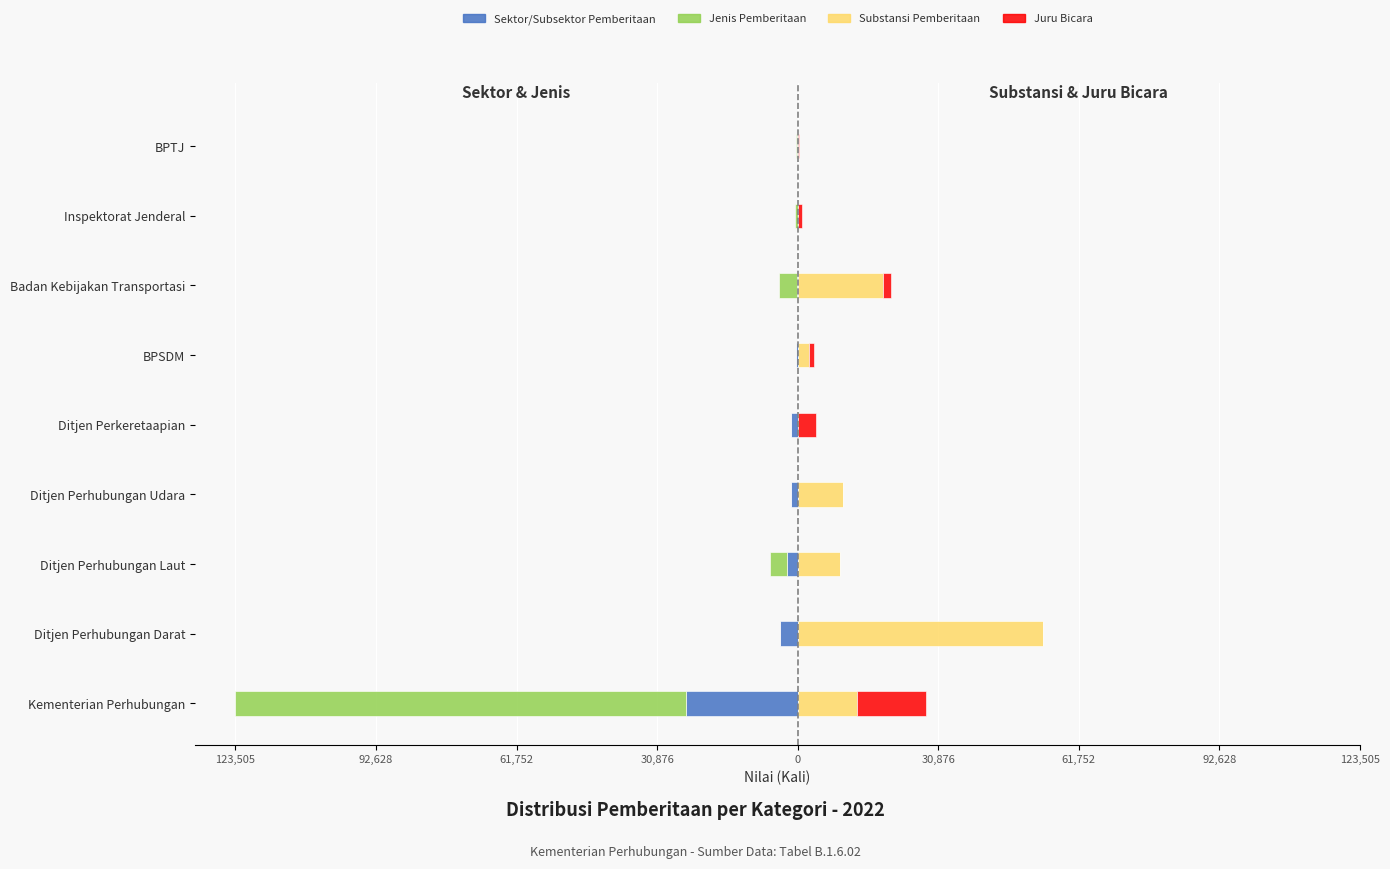

How many bars are there in each group?

4